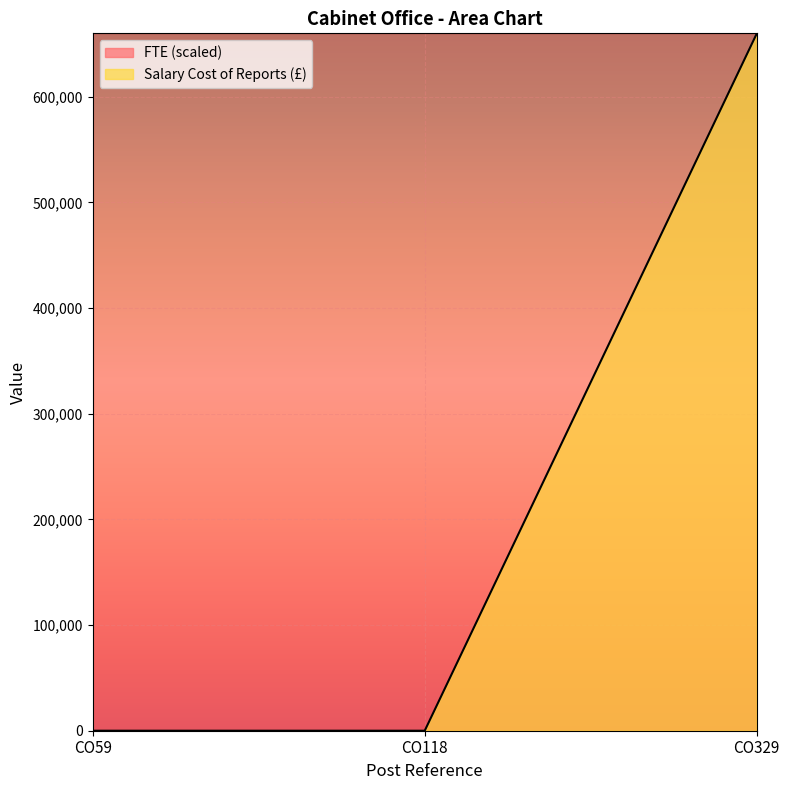

Is it true that the value at CO59 is 232493?

False